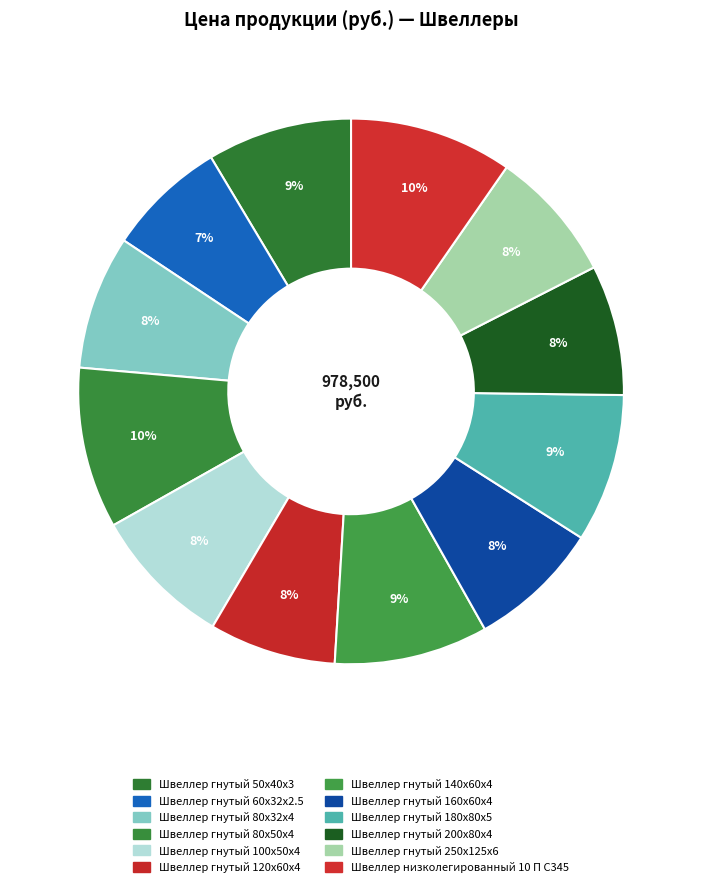

Does Швеллер низколегированный 10 П С345 account for over 50% of the chart?

No